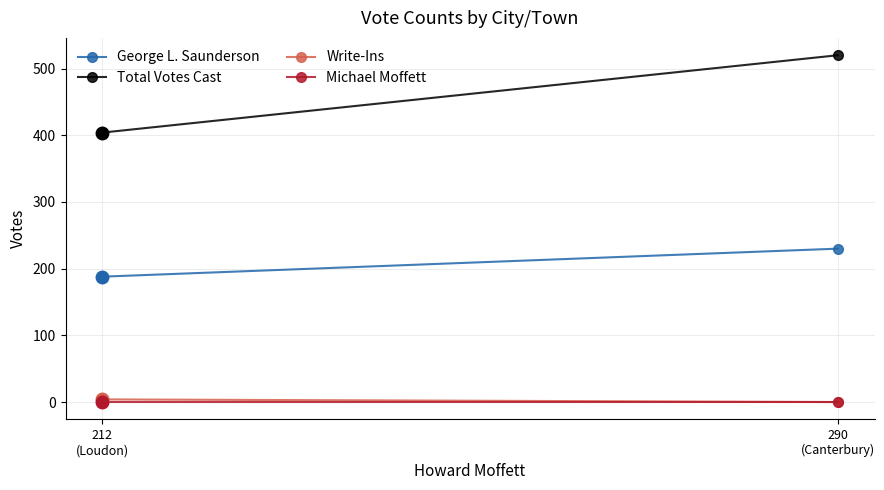

The George L. Saunderson series shows 103 at 212
(Loudon). True or false?

False